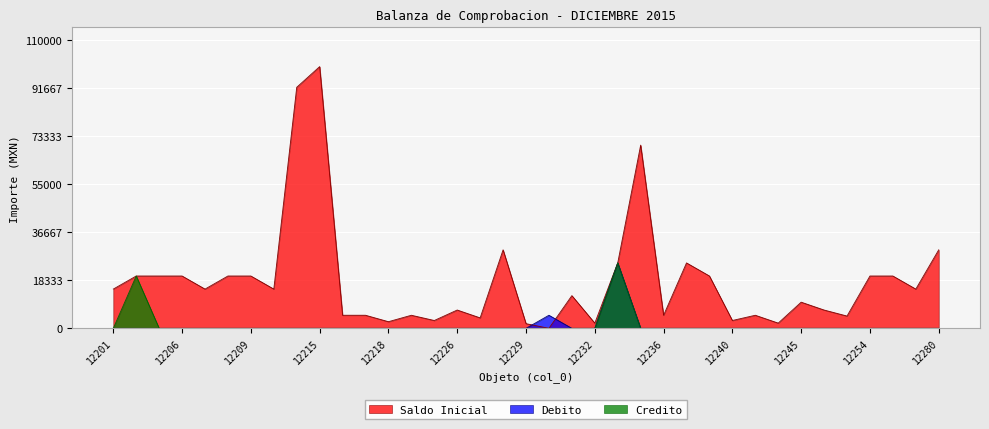

What is the difference between the highest and lowest values at 12218?

2542.8